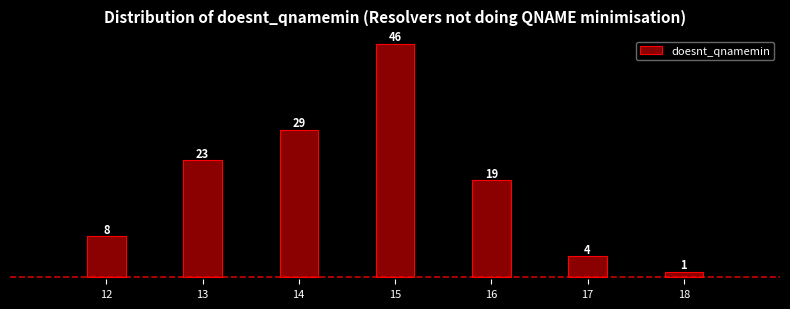

Reading left to right, list all the values displayed in this chart.

12=8	13=23	14=29	15=46	16=19	17=4	18=1